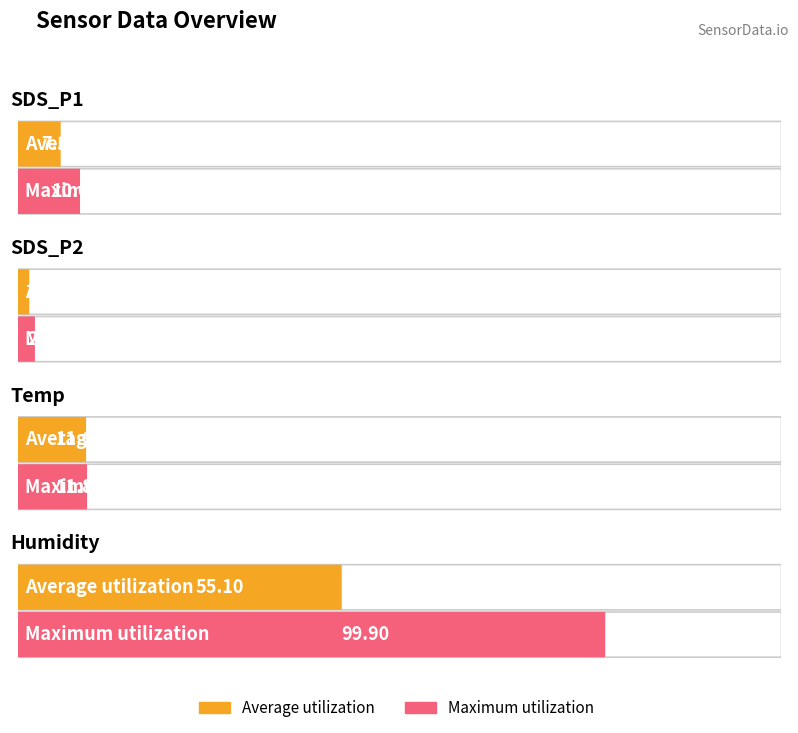

List the series in order of their overall mean, highest first.

Maximum utilization, Average utilization